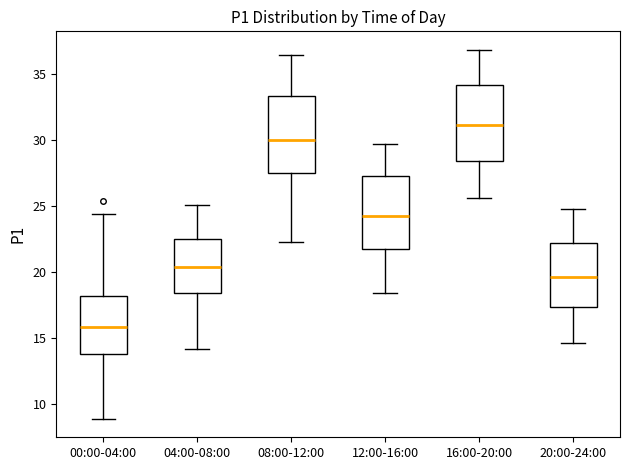

Reading left to right, read every box against the y-axis: the position of its median line, the range the box covers, and the ends of its whiskers. The values are not printed on the chart, so give them approximately, as read against the axis.

00:00-04:00: median 16.0, box 14.0 to 18.0, whiskers 9.0 to 24.5
04:00-08:00: median 20.5, box 18.5 to 22.5, whiskers 14.0 to 25.0
08:00-12:00: median 30.0, box 27.5 to 33.5, whiskers 22.5 to 36.5
12:00-16:00: median 24.5, box 22.0 to 27.5, whiskers 18.5 to 29.5
16:00-20:00: median 31.0, box 28.5 to 34.0, whiskers 25.5 to 37.0
20:00-24:00: median 19.5, box 17.5 to 22.0, whiskers 14.5 to 25.0